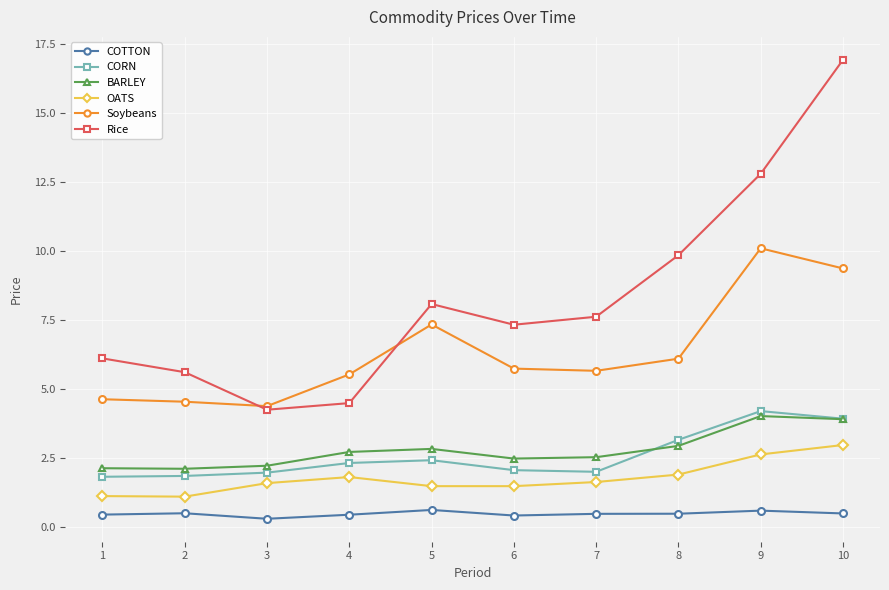

What is the value of the COTTON point at the 5th from the left?

0.6